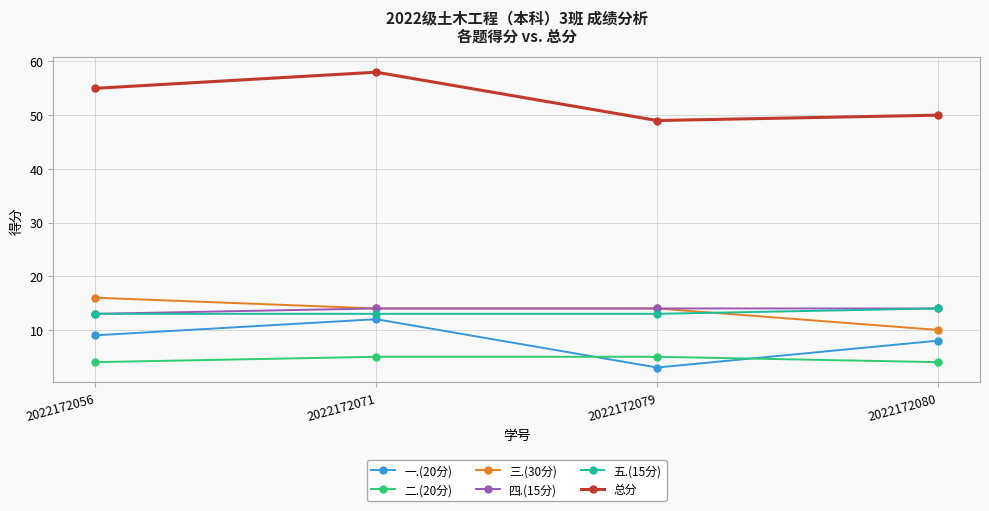

Count the number of categories in the chart.

4